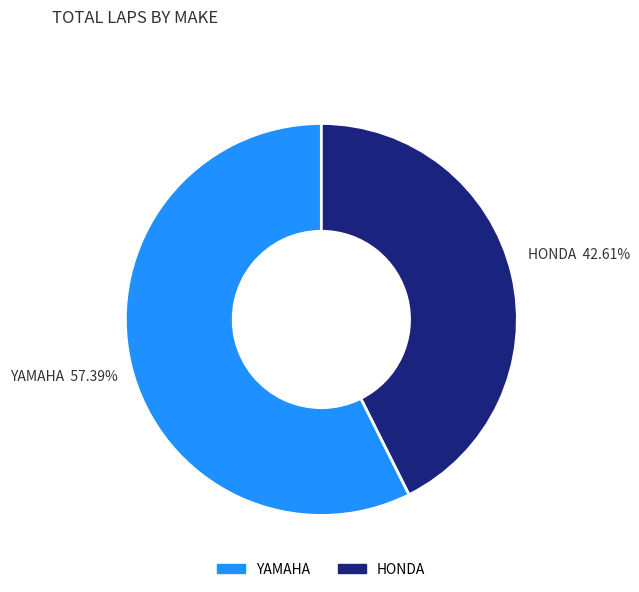

Rank the categories by value from lowest to highest.

HONDA, YAMAHA